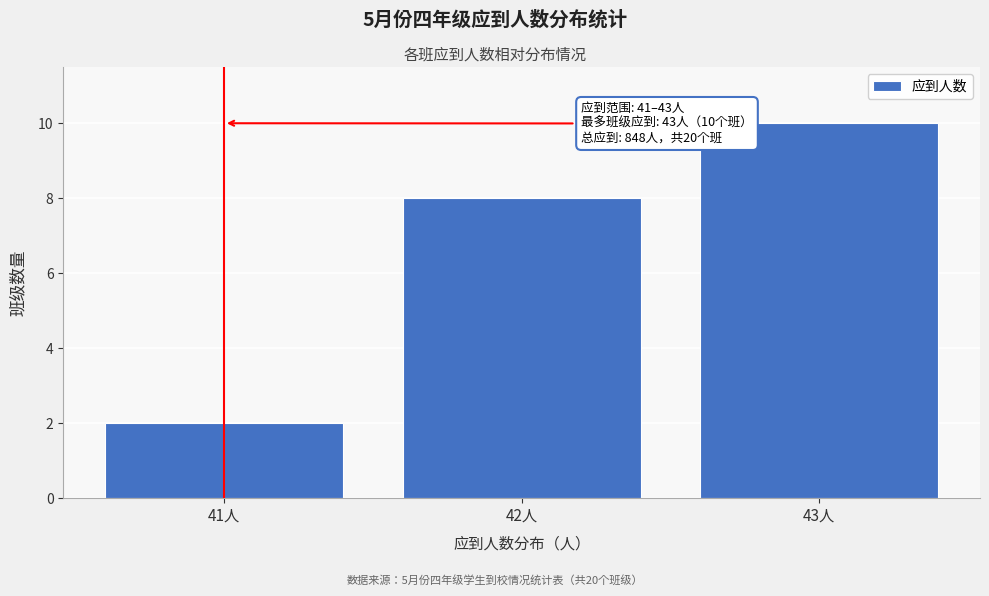

Over which range of the x-axis is the bar tallest?

42.5 to 43.5